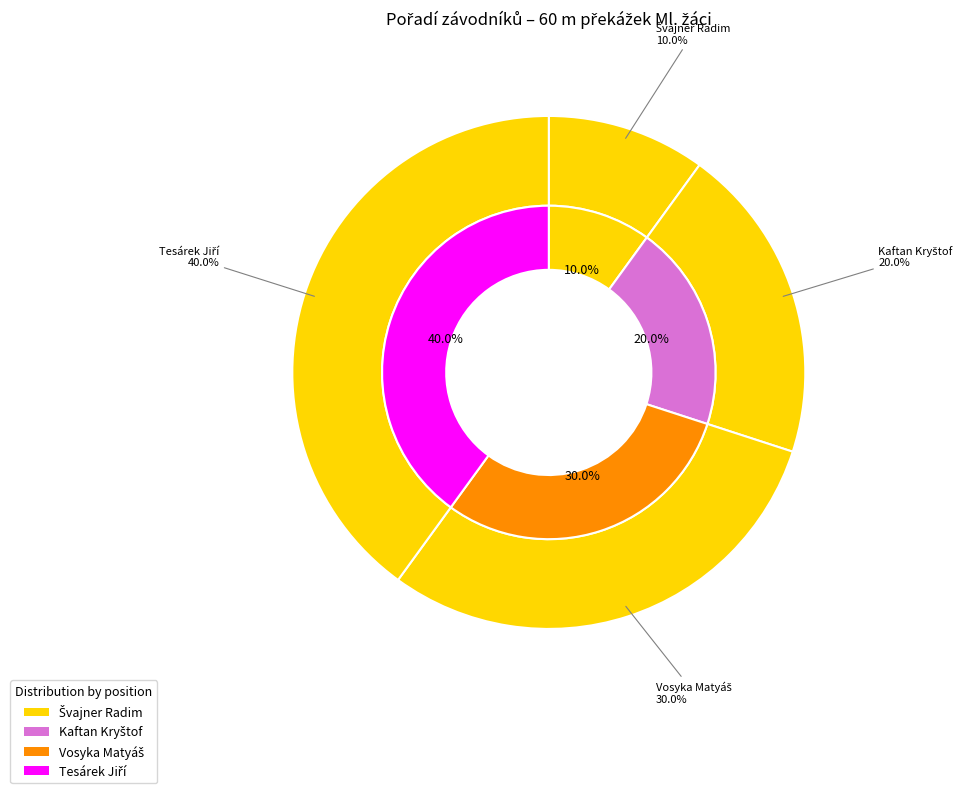

Is it true that Kaftan Kryštof is 20% of the pie?

True